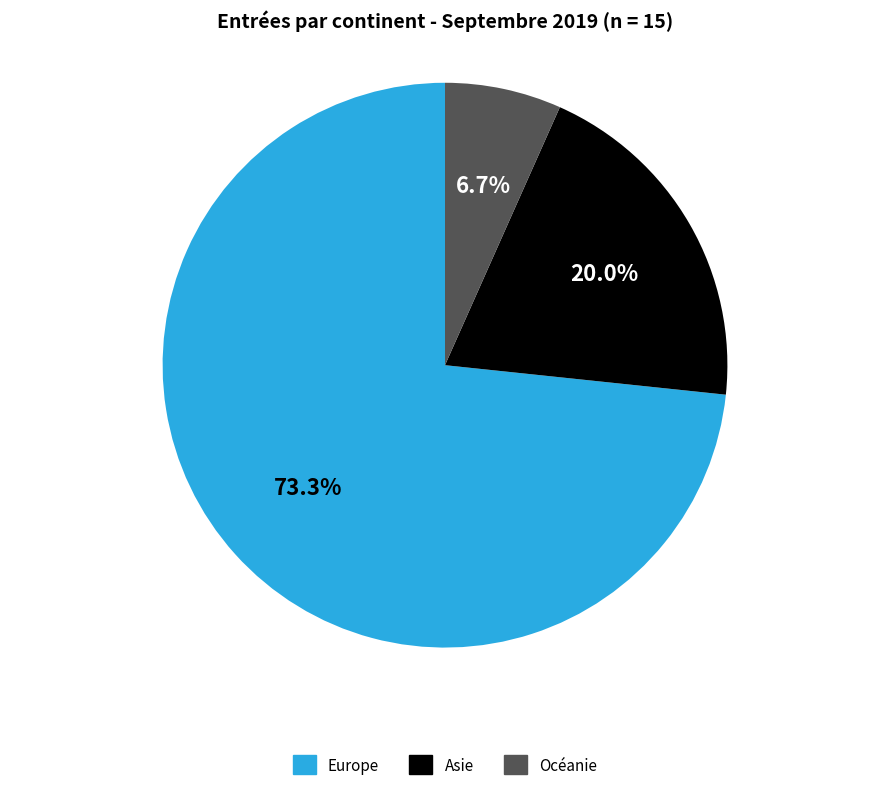

To the nearest percent, what is the average slice percentage?

33%